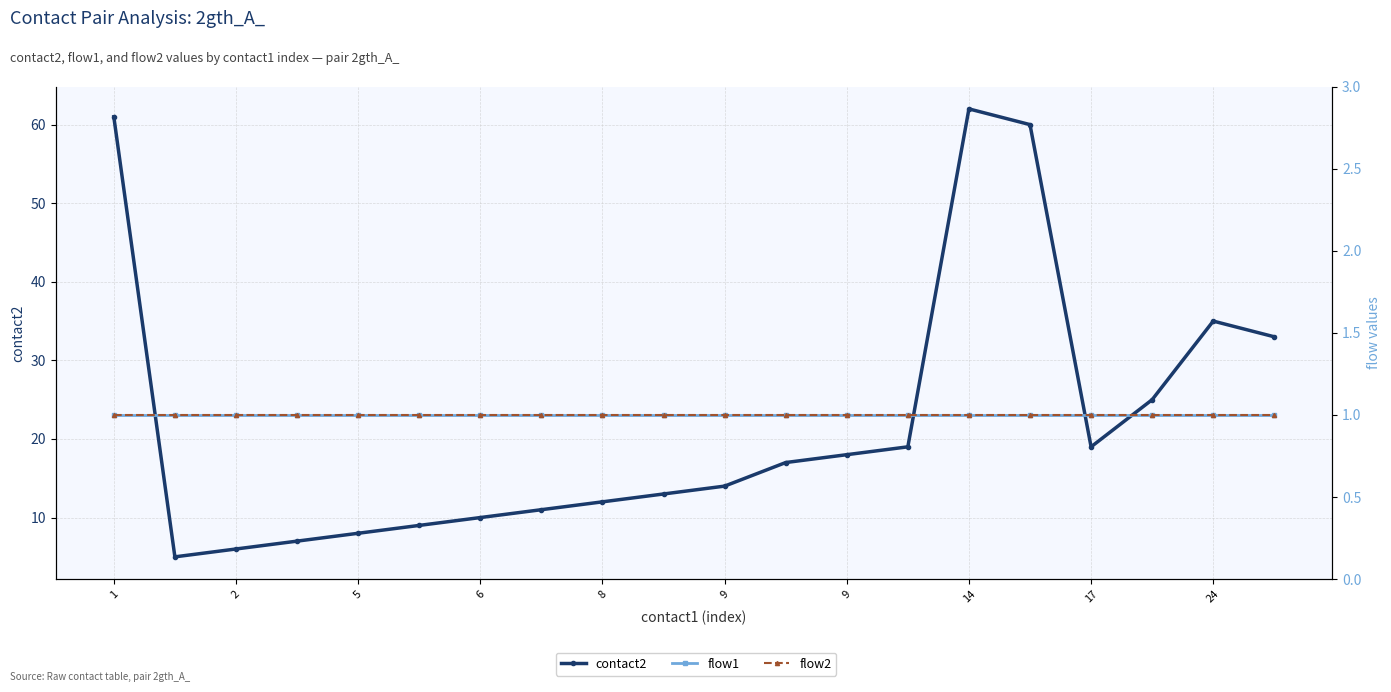

True or false: contact2 and flow2 intersect in this chart.

False